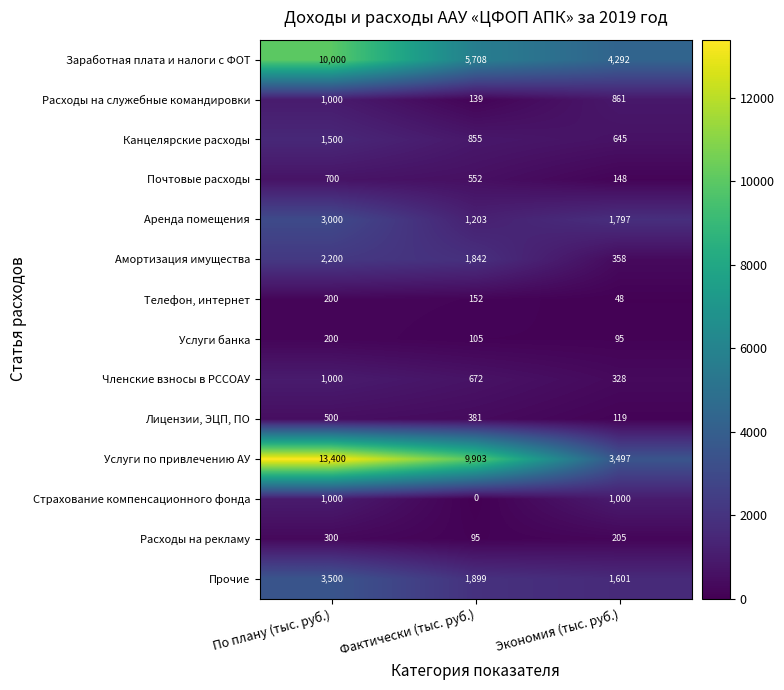

What is the difference between the maximum and minimum values in the Амортизация имущества series?

1842